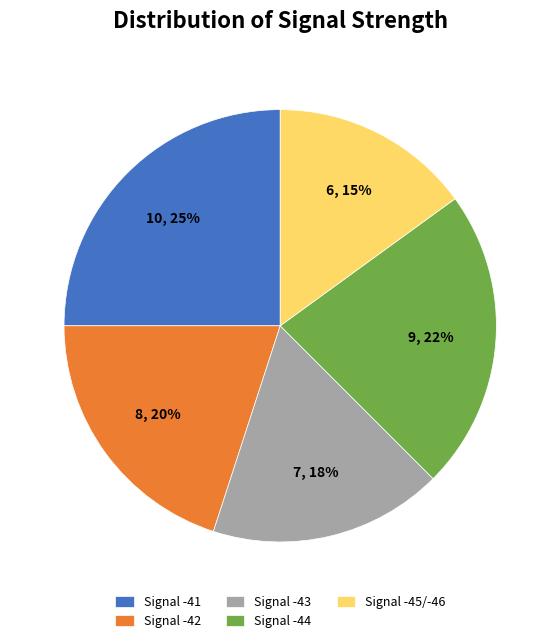

Is it true that Signal -44 is 22% of the pie?

True